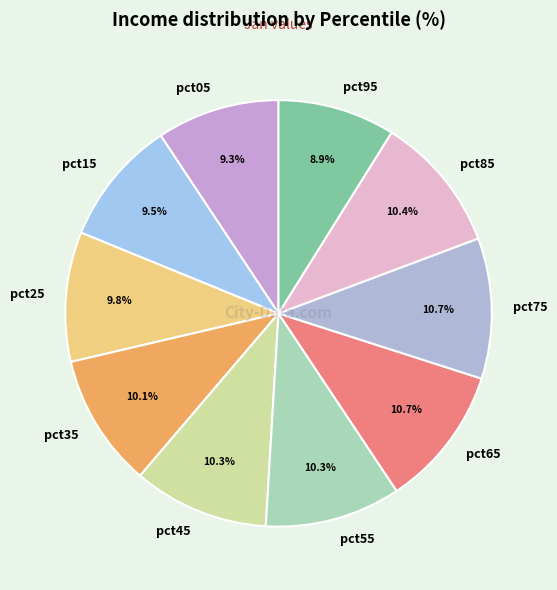

How many segments does this pie chart have?

10